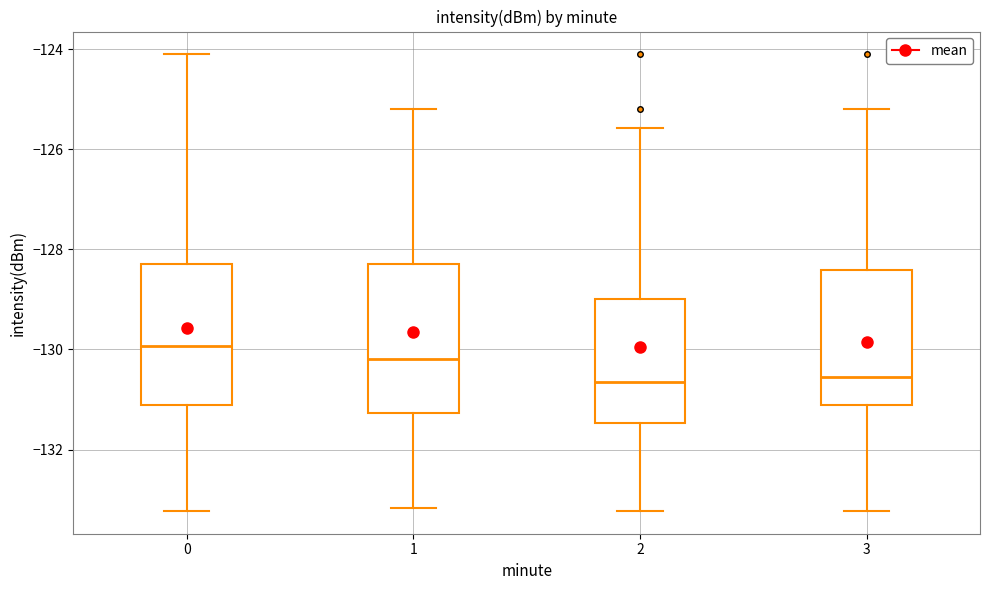

Reading left to right, transcribe this box plot: for each box, give where its median line is, the range the box spans, and where its two whiskers end, as read against the y-axis. The values are not printed on the chart, so give them approximately, as read against the axis.

0: median -130.0, box -131.2 to -128.2, whiskers -133.2 to -124.2
1: median -130.2, box -131.2 to -128.2, whiskers -133.2 to -125.2
2: median -130.6, box -131.4 to -129.0, whiskers -133.2 to -125.6
3: median -130.6, box -131.2 to -128.4, whiskers -133.2 to -125.2